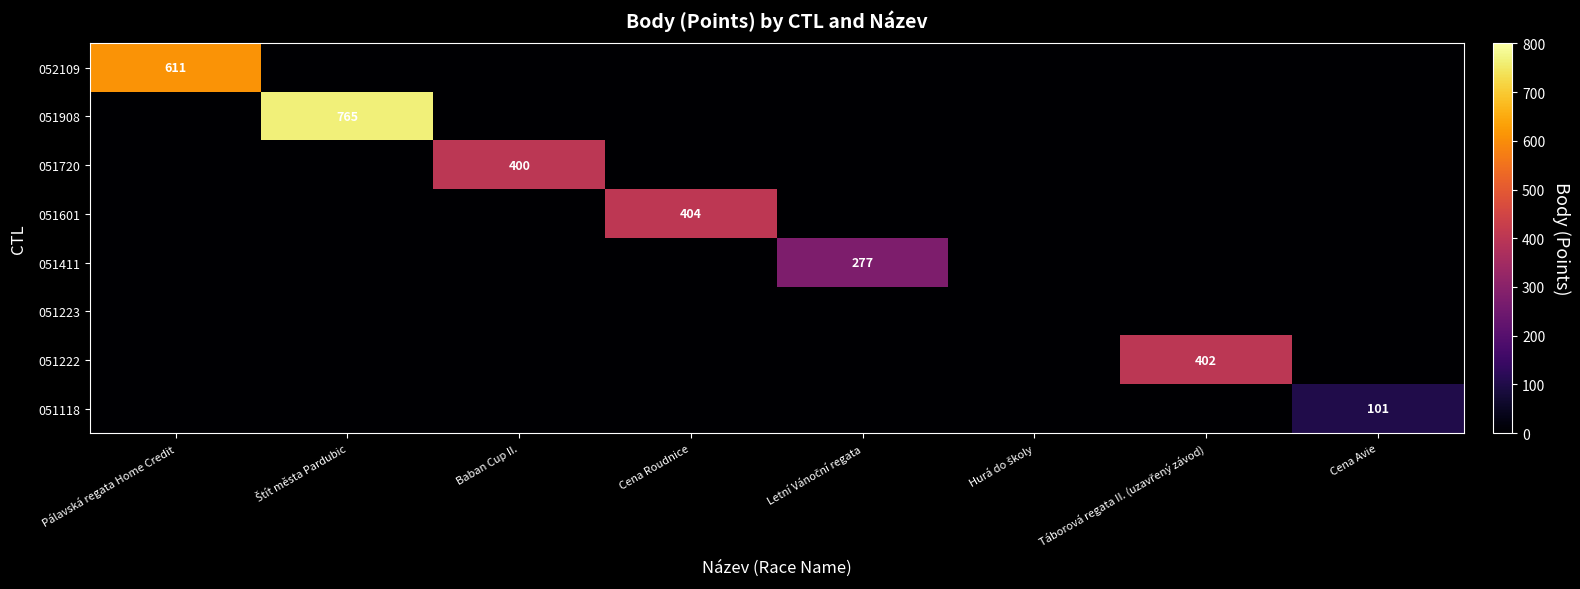

What is the greatest value displayed?

765